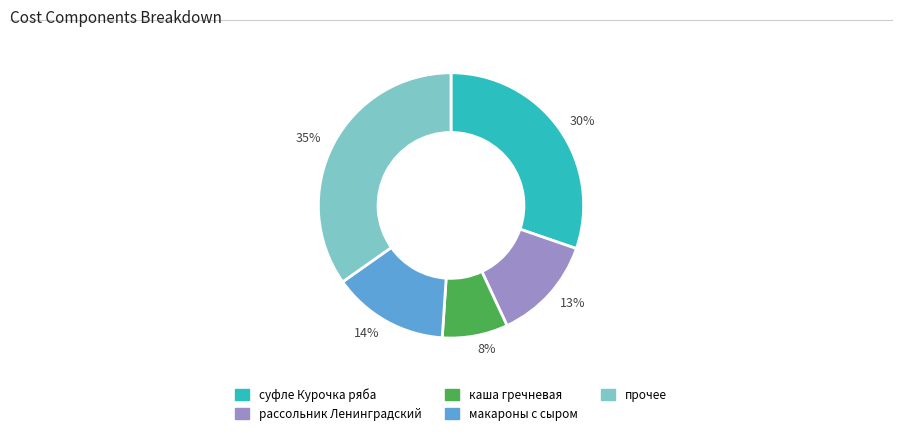

To the nearest percent, what is the average slice percentage?

20%